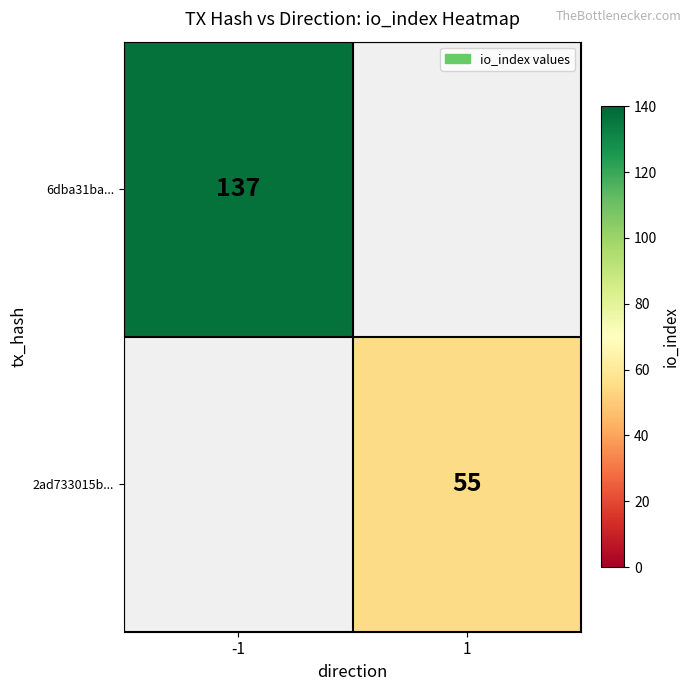

True or false: 2ad733015b... has a value of 55 at 1.

True